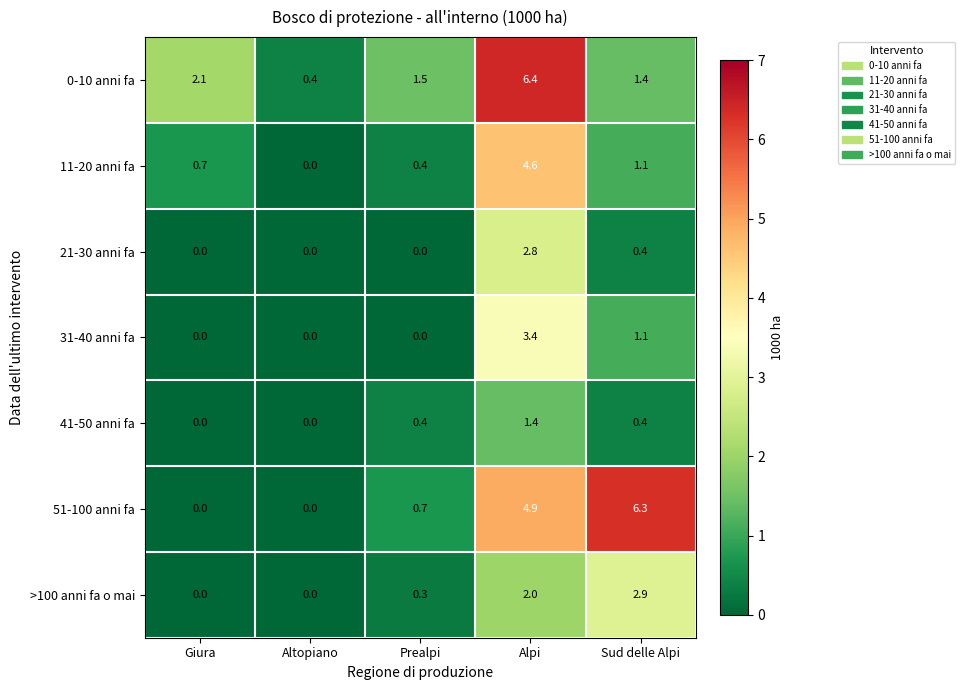

How many distinct data groups are displayed?

7